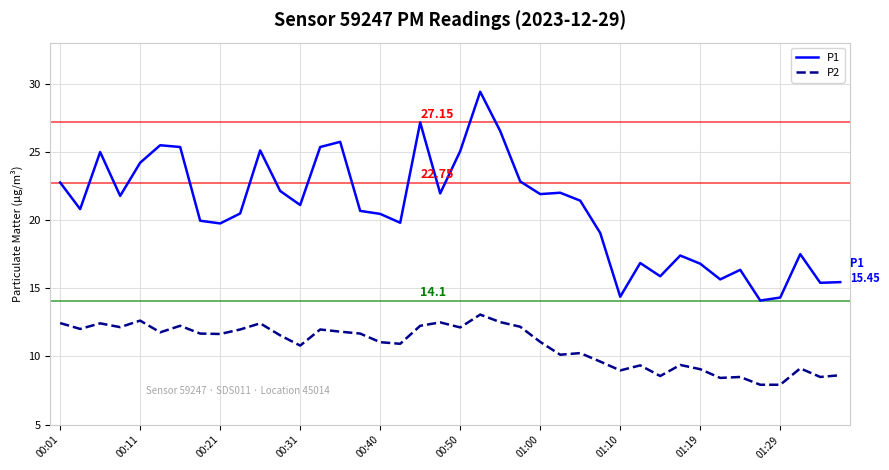

List the series in order of their overall mean, lowest first.

P2, P1